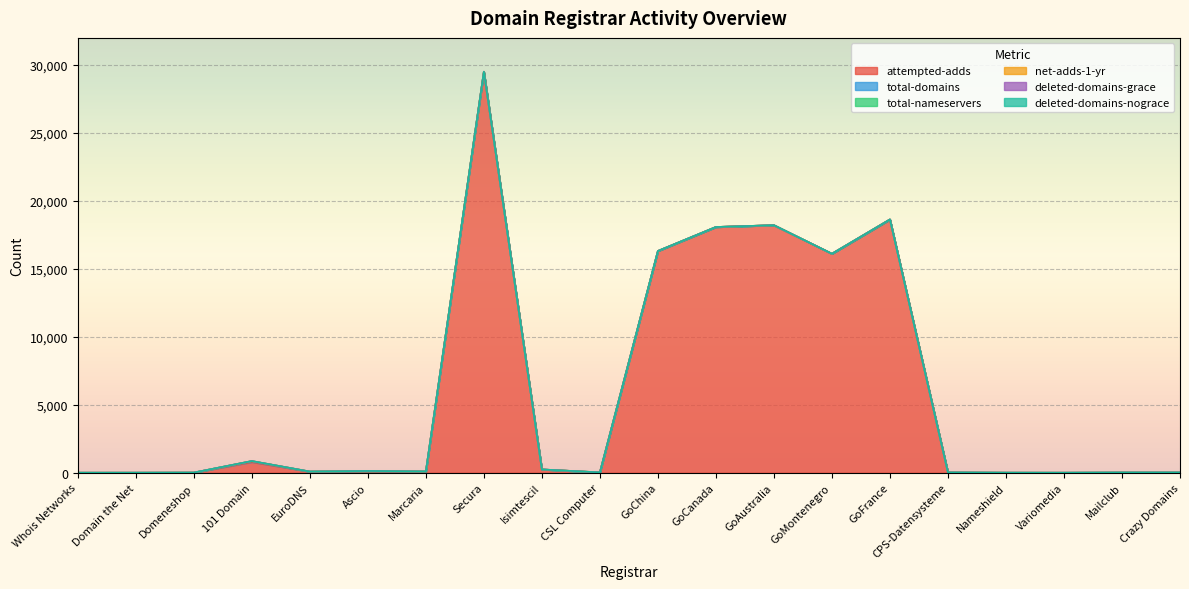

How many data points in attempted-adds are above 78?

9